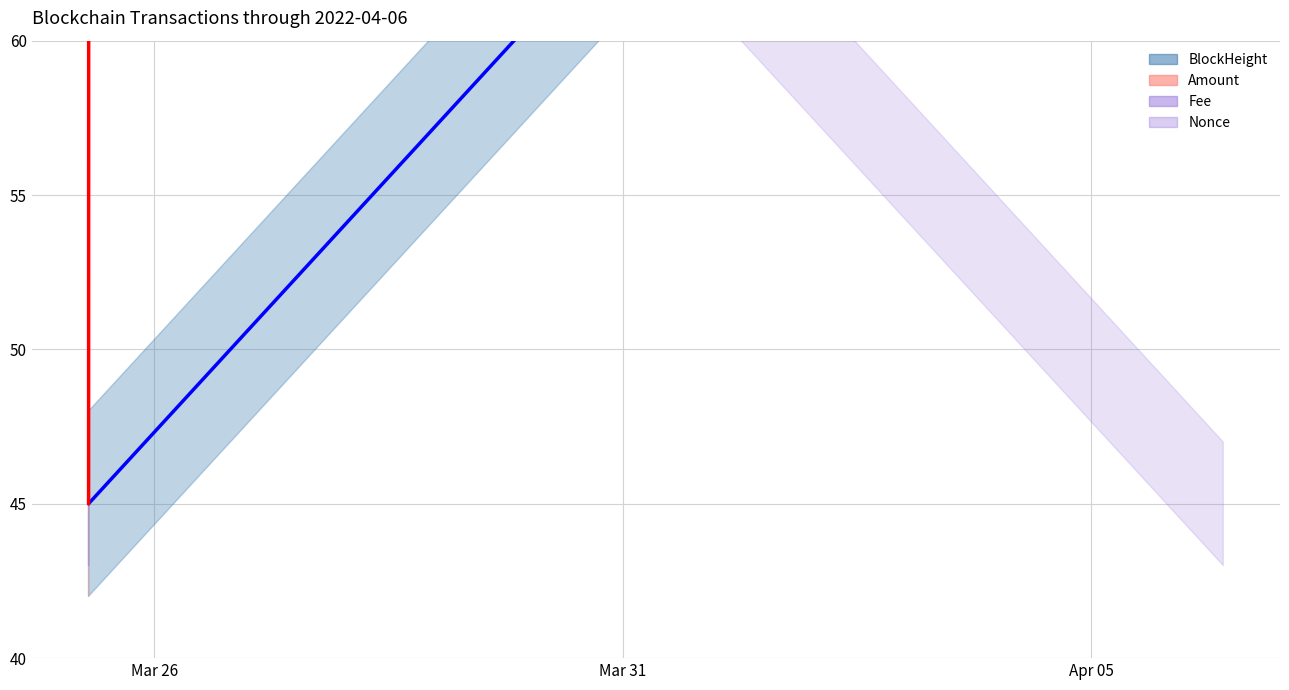

Is it true that Amount equals 118.2 at 2022-03-25 07:12:00?

False